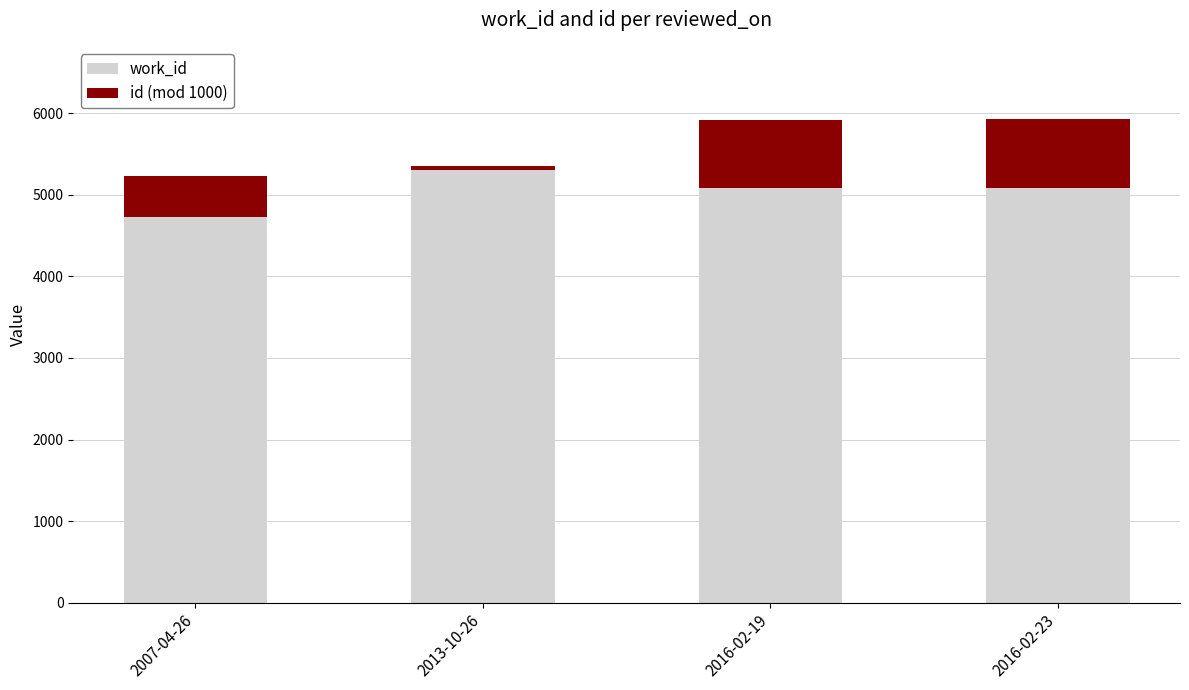

At which label does work_id reach its peak?

2013-10-26